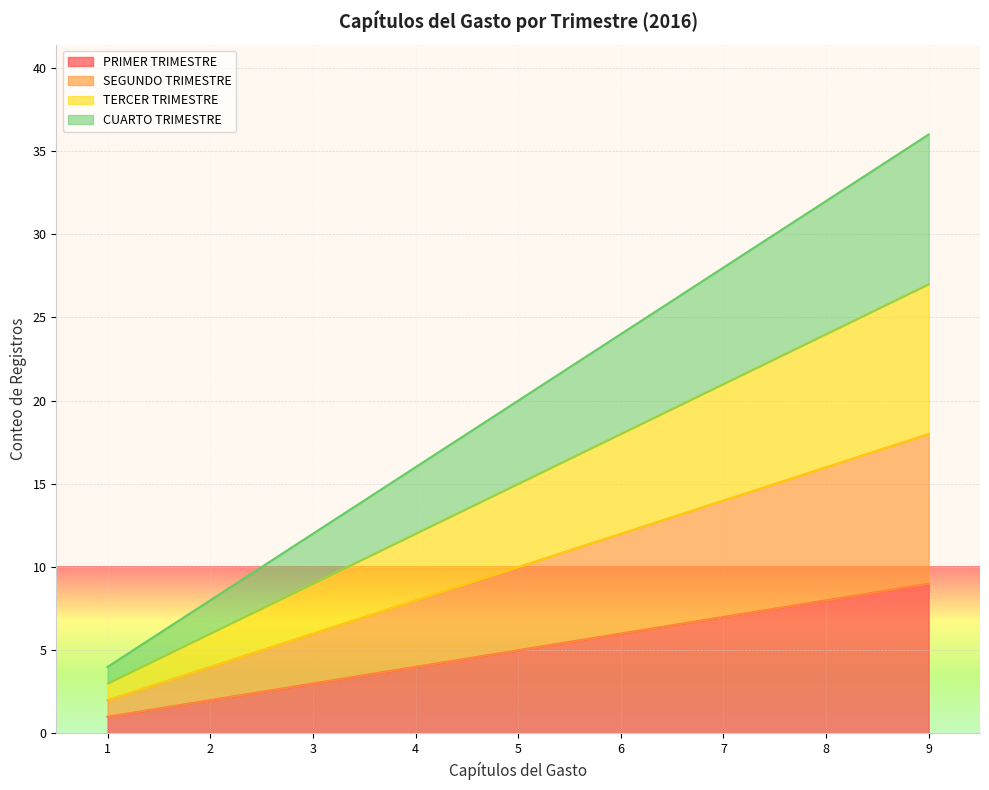

Which has a higher value, 3 or 2?

3